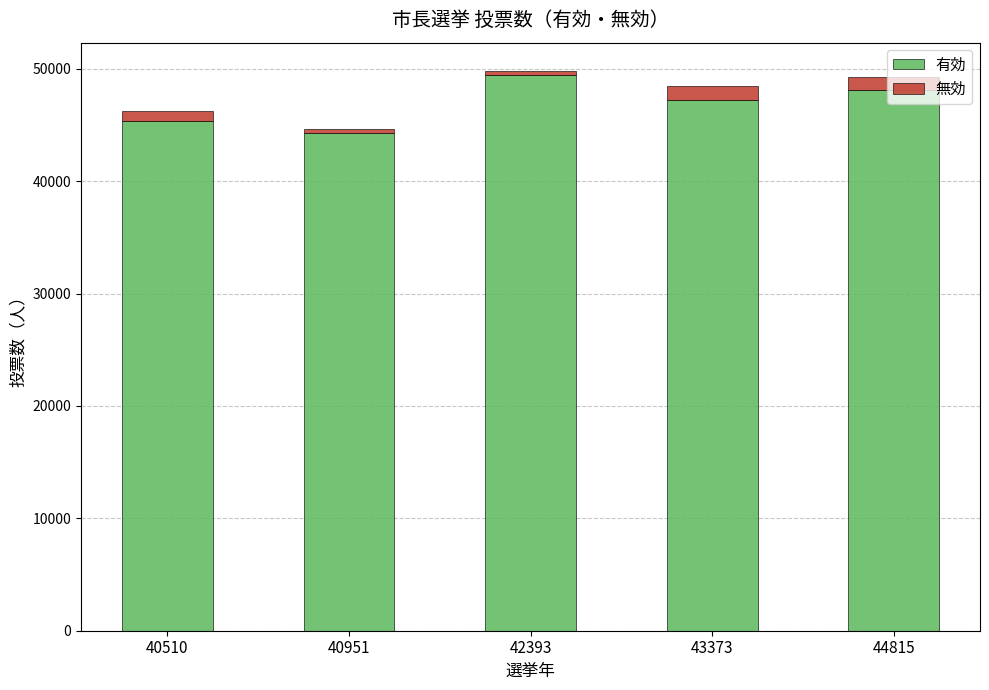

Is it true that 有効 equals 68811 at 43373?

False